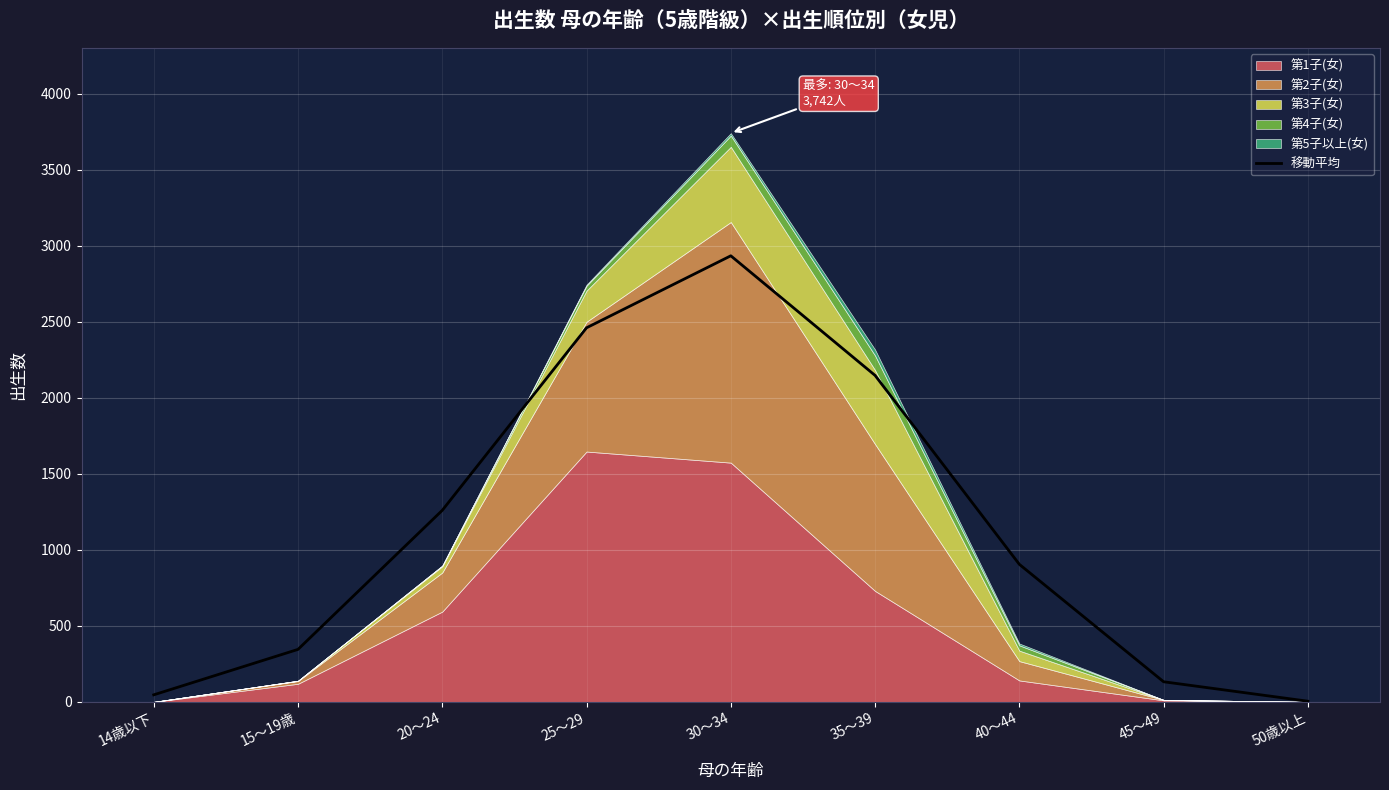

What is the label of the 4th point from the left?

25～29